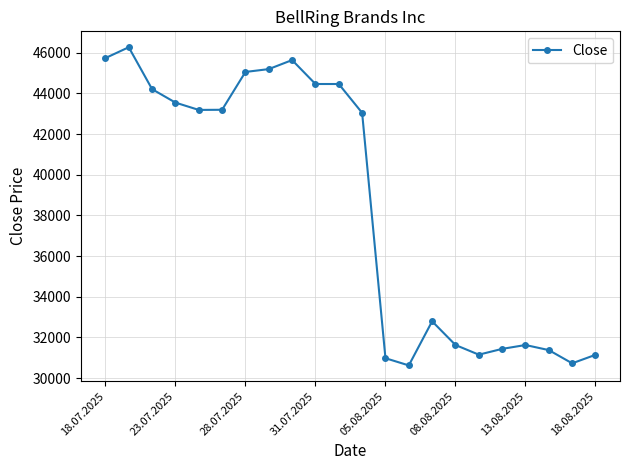

What is the value of the 13th point from the left?

30977